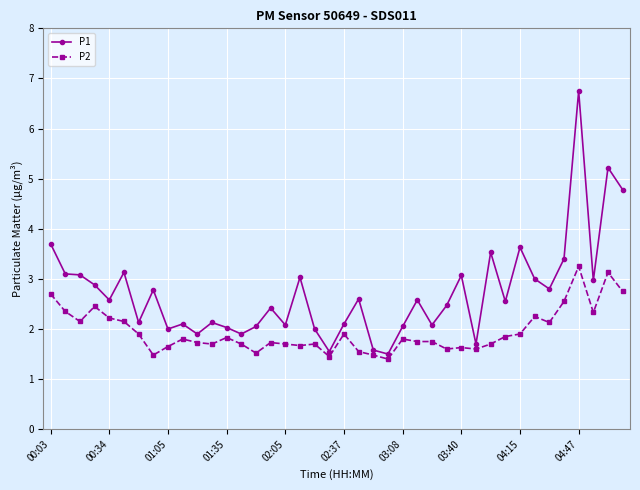

True or false: P1 and P2 intersect in this chart.

False